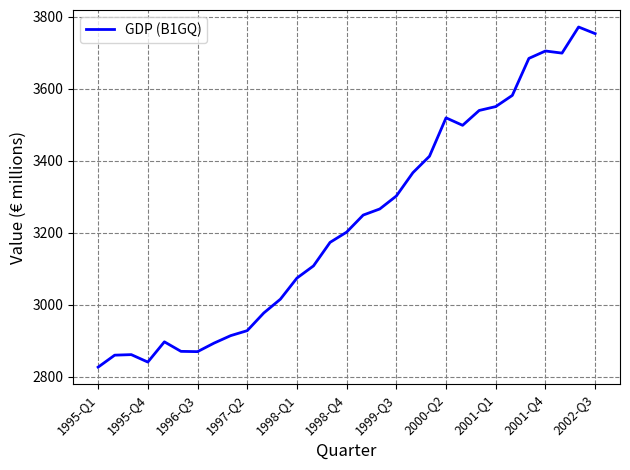

What is the difference between the maximum and minimum values?

945.9